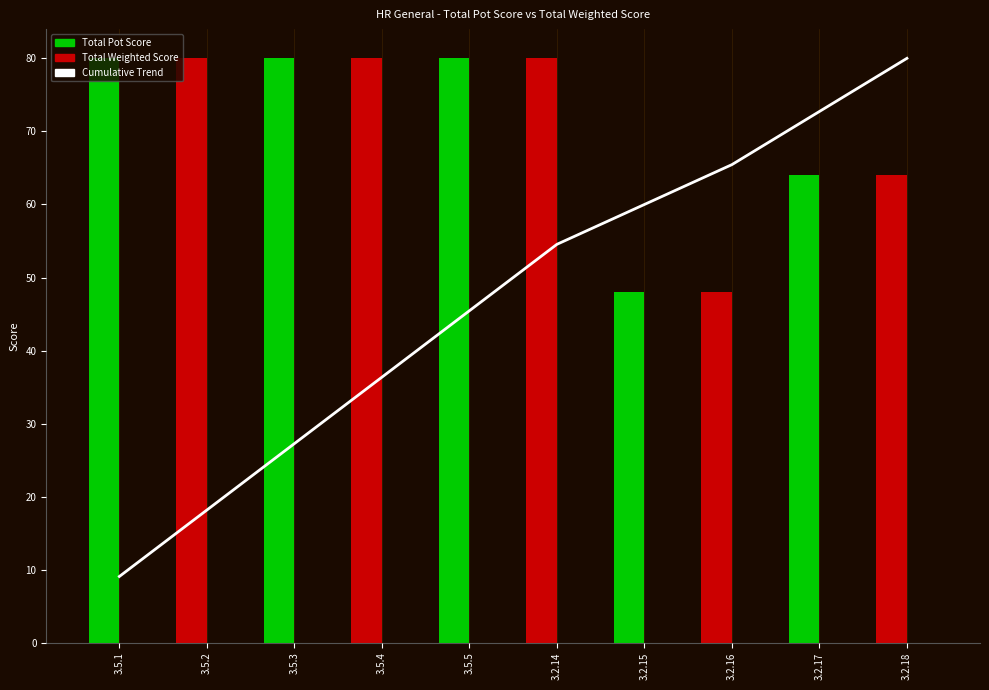

Where does the Cumulative Trend series first go above 54?

3.2.14